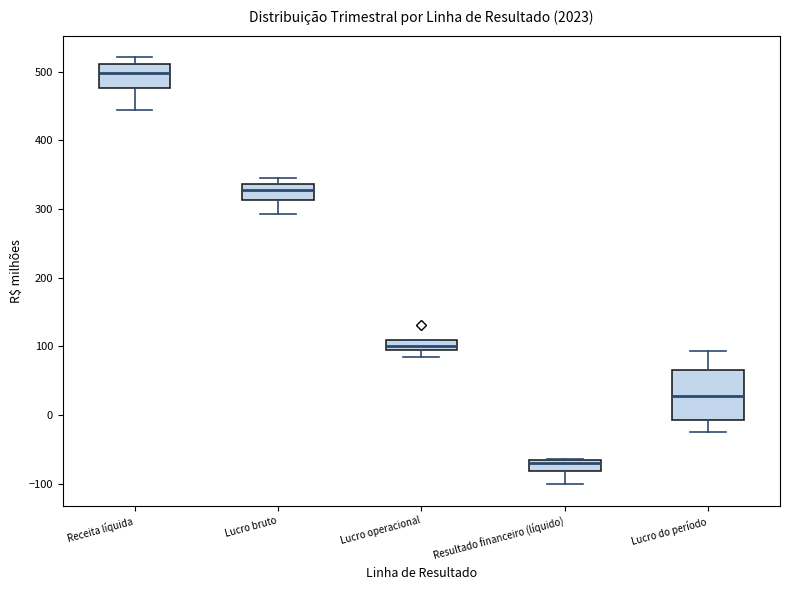

Which box is the tallest, from its lower edge to its upper edge?

Lucro do período